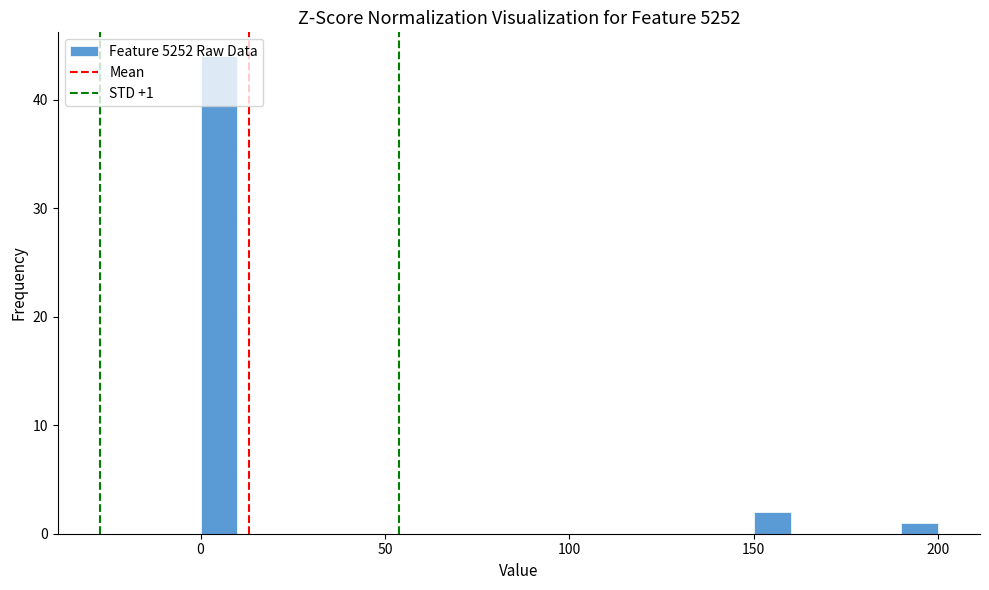

Around what value on the x-axis is the tallest bar? Give the approximate position of its centre, as read against the axis.

5